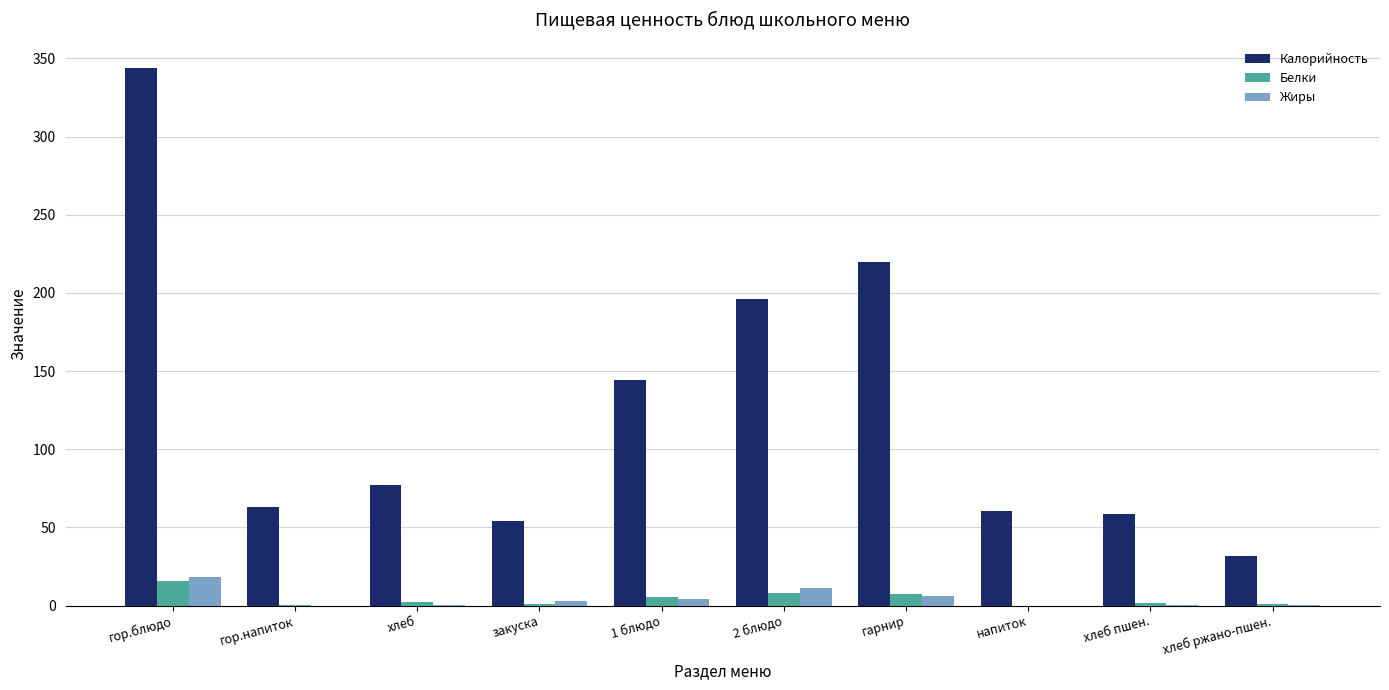

Which series has the largest total across all categories?

Калорийность